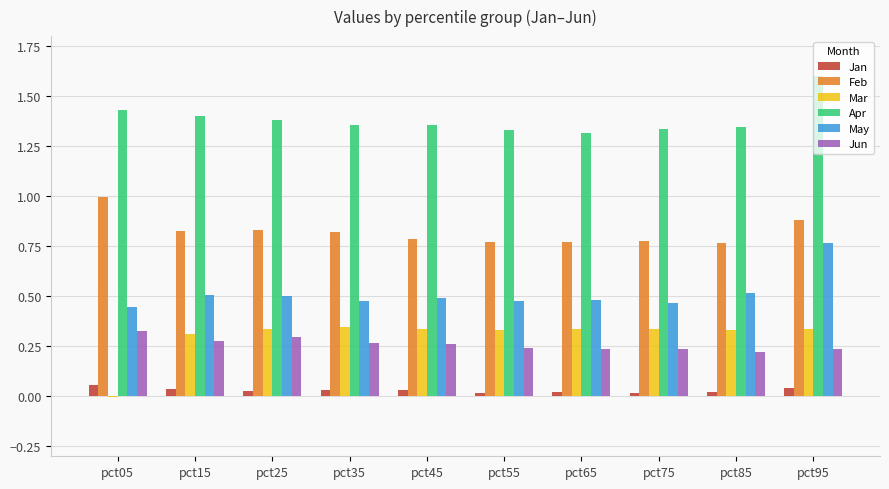

Does the chart contain stacked bars?

No